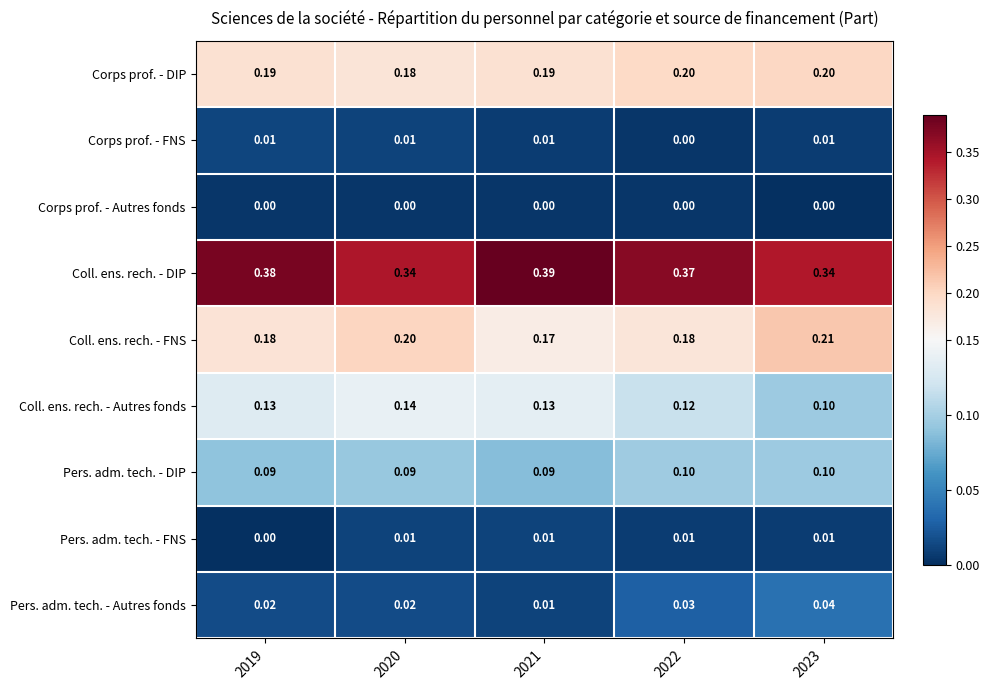

Between 2019 and 2020, which series saw the biggest shift?

Coll. ens. rech. - DIP